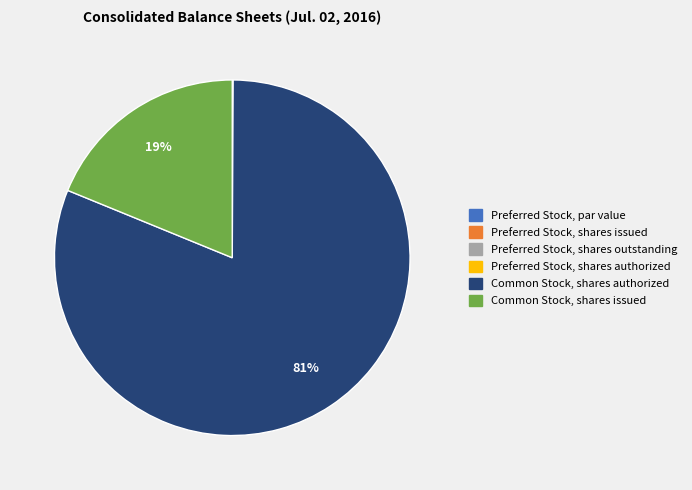

Which category has the biggest portion of the pie?

Common Stock, shares authorized